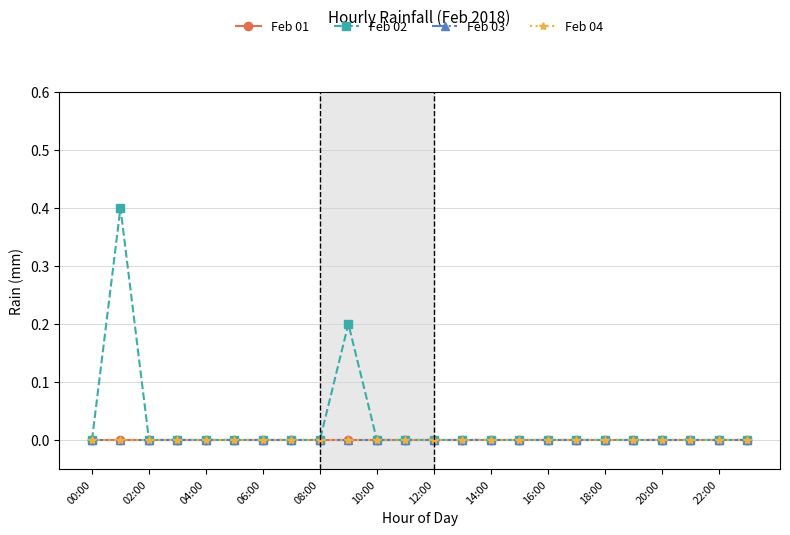

Reading left to right, list all the values displayed in this chart.

Feb 01: 0.0	0.0	0.0	0.0	0.0	0.0	0.0	0.0	0.0	0.0	0.0	0.0	0.0	0.0	0.0	0.0	0.0	0.0	0.0	0.0	0.0	0.0	0.0	0.0
Feb 02: 0.0	0.4	0.0	0.0	0.0	0.0	0.0	0.0	0.0	0.2	0.0	0.0	0.0	0.0	0.0	0.0	0.0	0.0	0.0	0.0	0.0	0.0	0.0	0.0
Feb 03: 0.0	0.0	0.0	0.0	0.0	0.0	0.0	0.0	0.0	0.0	0.0	0.0	0.0	0.0	0.0	0.0	0.0	0.0	0.0	0.0	0.0	0.0	0.0	0.0
Feb 04: 0.0	0.0	0.0	0.0	0.0	0.0	0.0	0.0	0.0	0.0	0.0	0.0	0.0	0.0	0.0	0.0	0.0	0.0	0.0	0.0	0.0	0.0	0.0	0.0